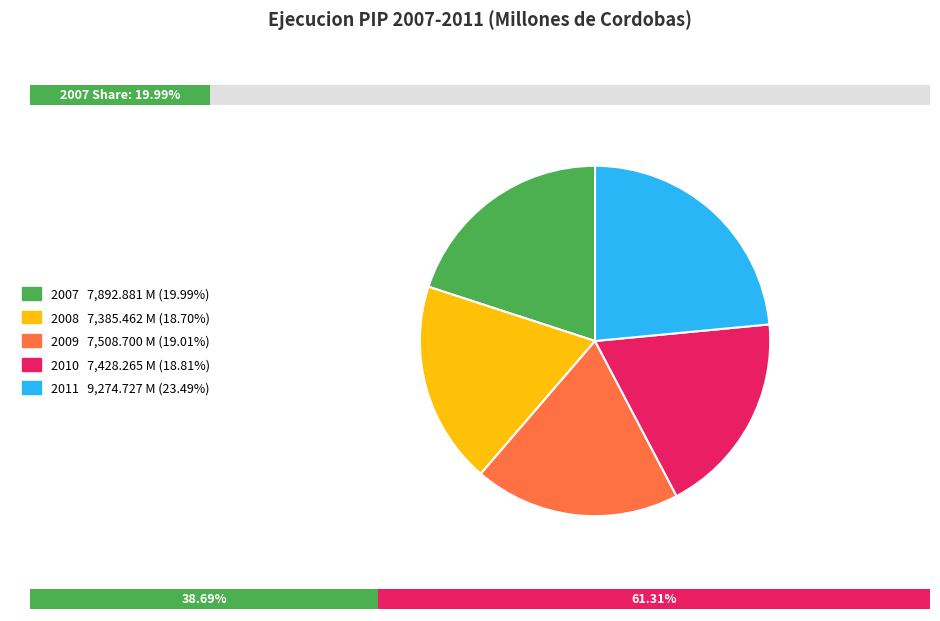

Is it true that Gobierno Central is 50% of the pie?

False